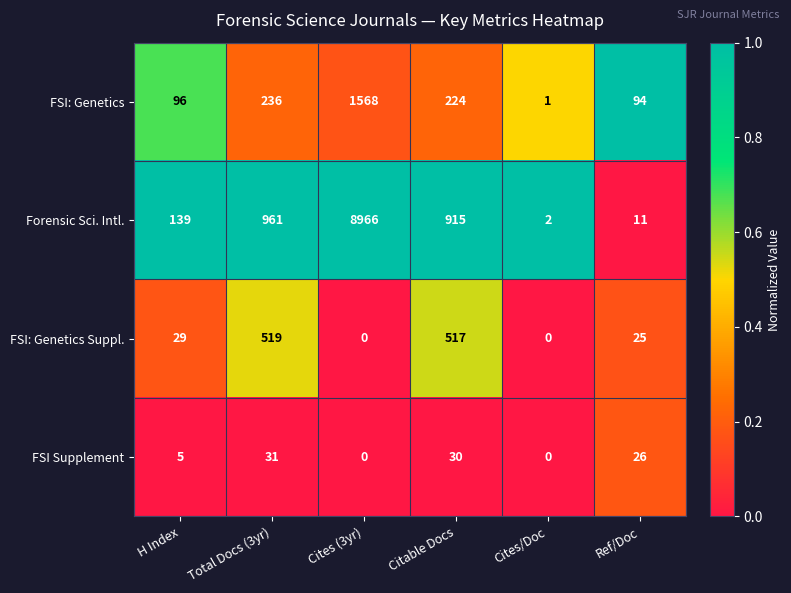

Reading right to left, extract all data points from this chart.

FSI: Genetics: Ref/Doc=94	Cites/Doc=1	Citable Docs=224	Cites (3yr)=1568	Total Docs (3yr)=236	H Index=96
Forensic Sci. Intl.: Ref/Doc=11	Cites/Doc=2	Citable Docs=915	Cites (3yr)=8966	Total Docs (3yr)=961	H Index=139
FSI: Genetics Suppl.: Ref/Doc=25	Cites/Doc=0	Citable Docs=517	Cites (3yr)=0	Total Docs (3yr)=519	H Index=29
FSI Supplement: Ref/Doc=26	Cites/Doc=0	Citable Docs=30	Cites (3yr)=0	Total Docs (3yr)=31	H Index=5